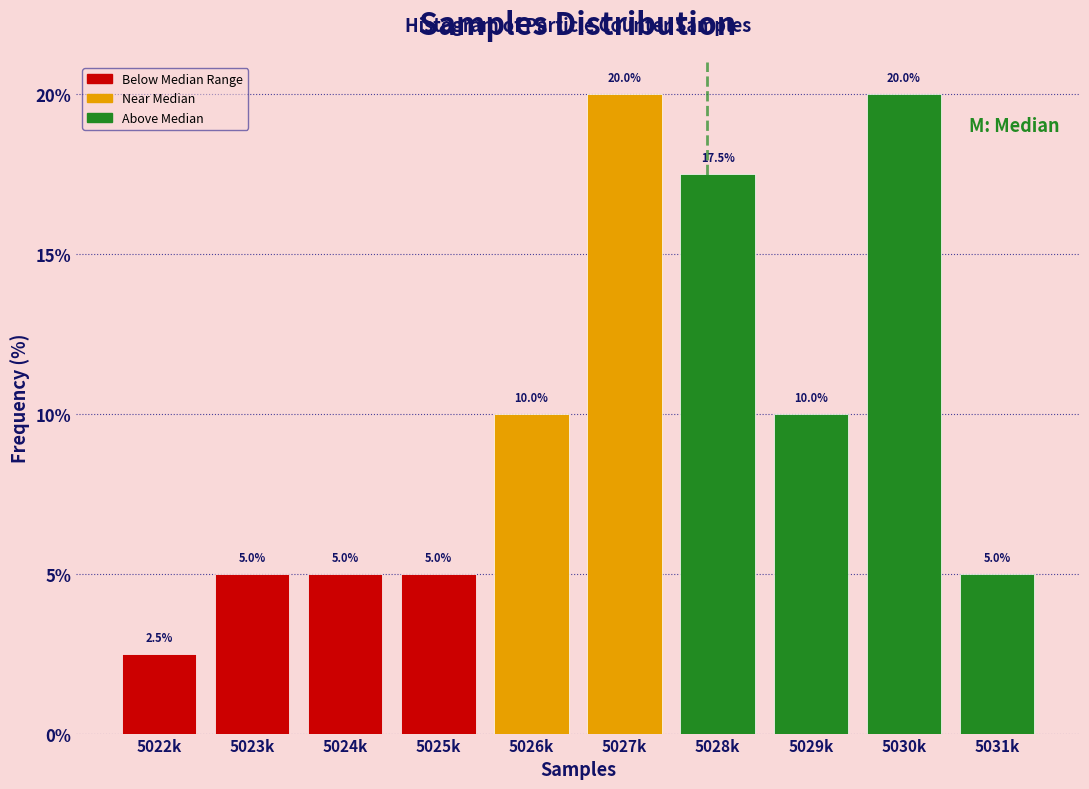

Reading left to right, what are all the values shown in this chart?

2.5	5.0	5.0	5.0	10.0	20.0	17.5	10.0	20.0	5.0